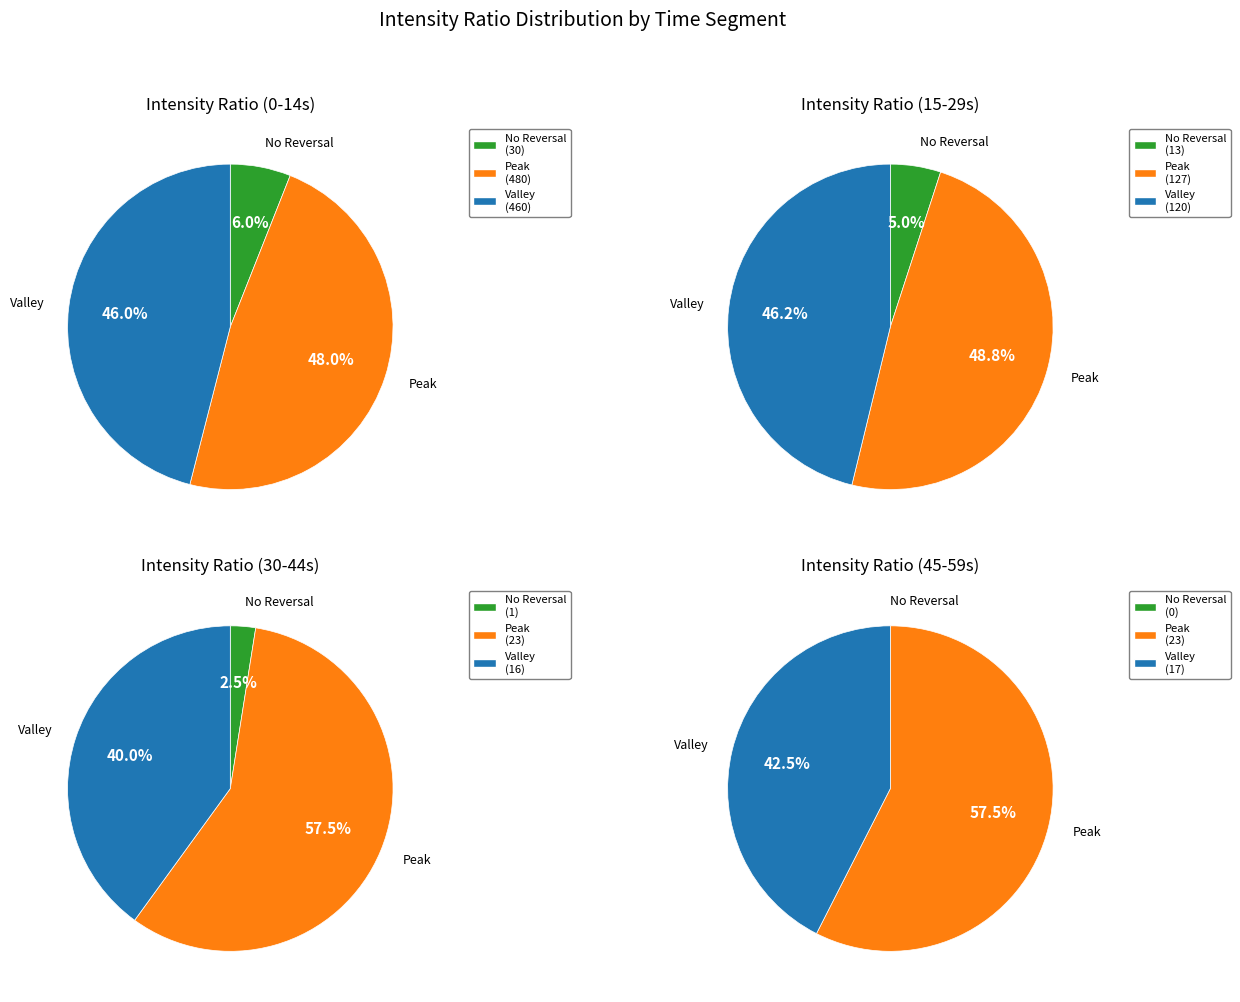

At 1, list the series in order from smallest to largest.

No Reversal, Valley, Peak